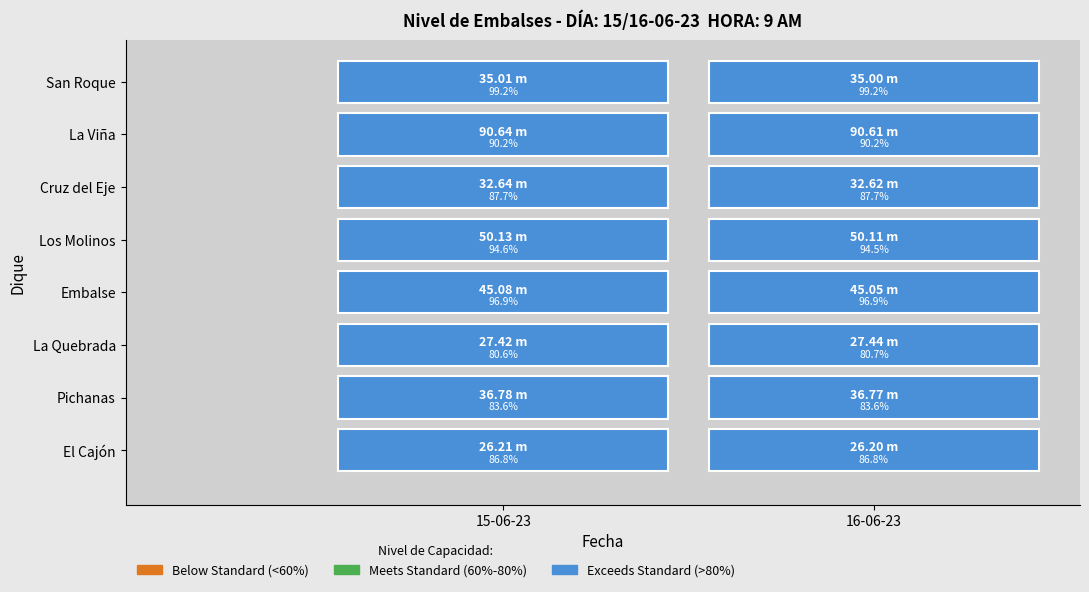

What is the smallest value displayed?

26.2